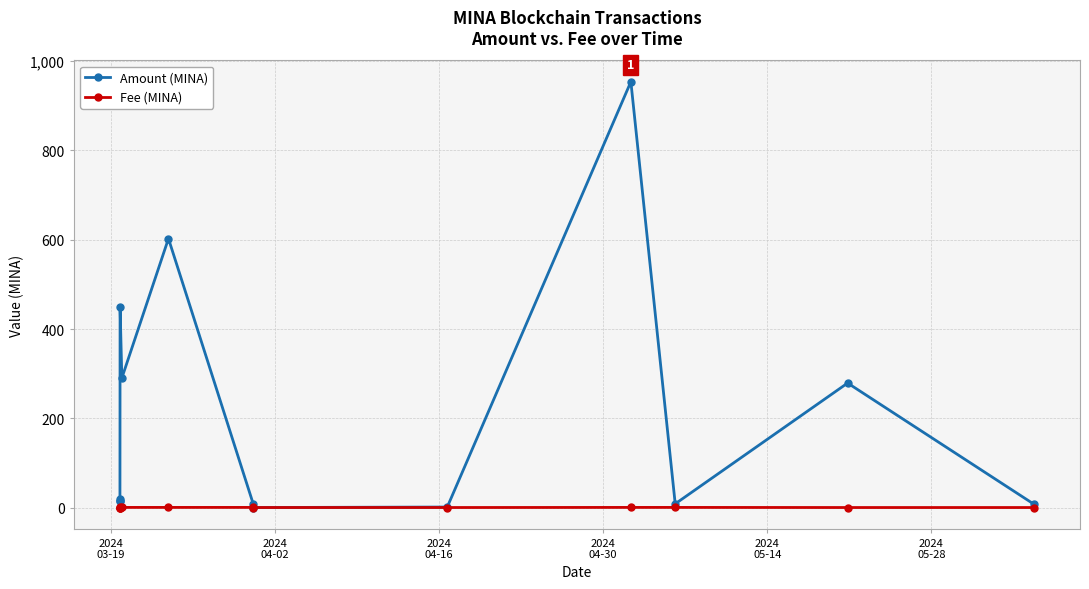

How many values in the Amount (MINA) series are below 15?

6